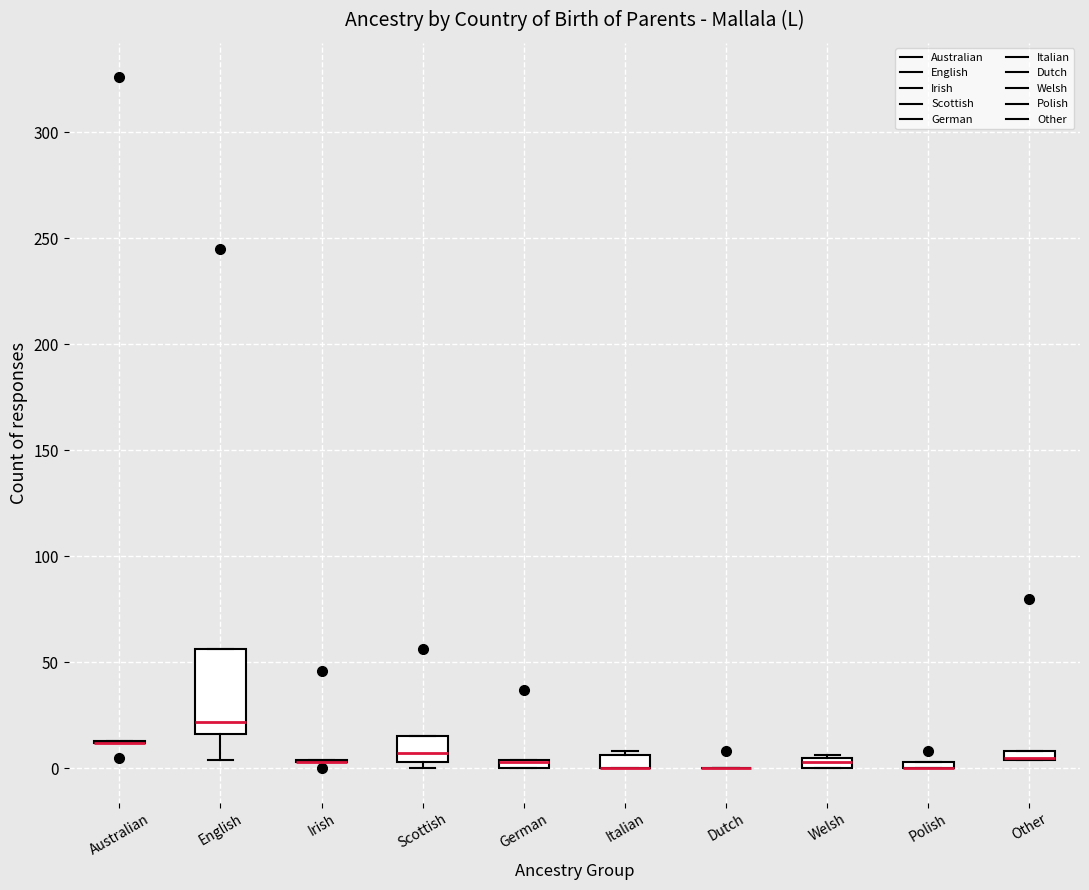

Comparing the boxes themselves (not the whiskers), which one is the tallest?

English